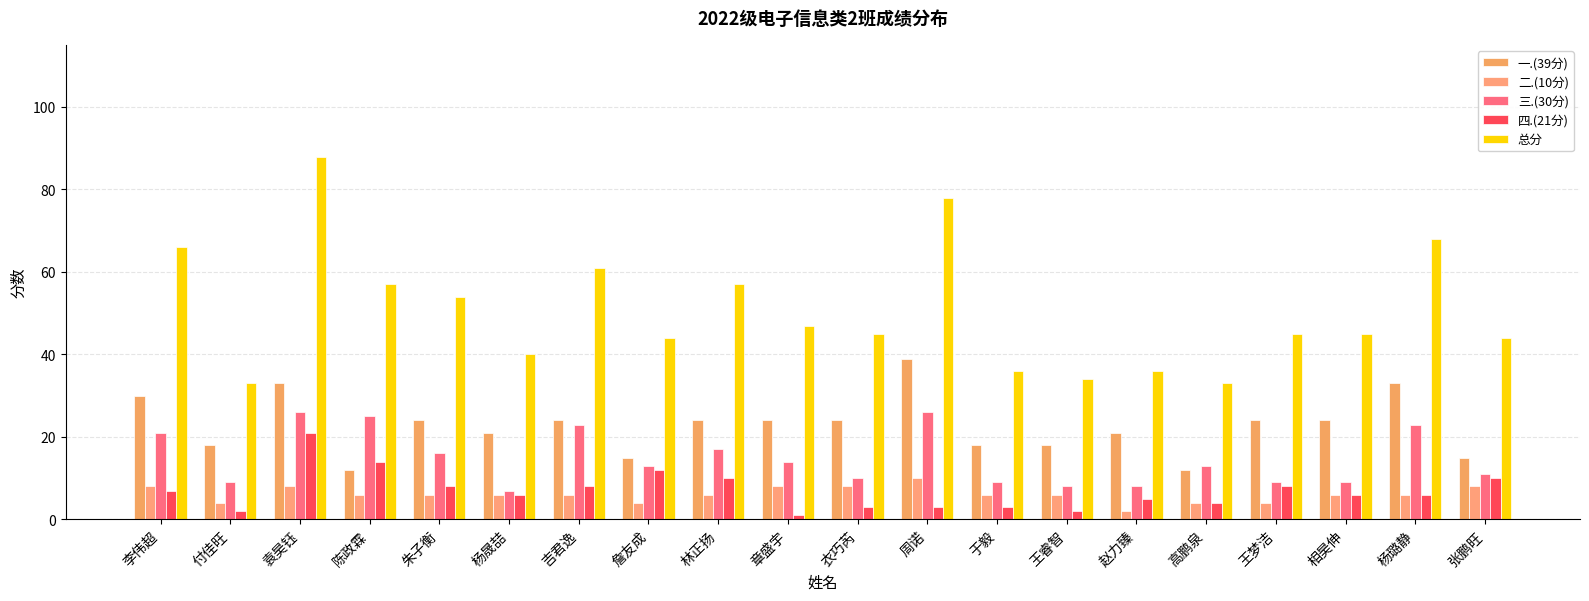

List the series in order of their peak value, lowest first.

二.(10分), 四.(21分), 三.(30分), 一.(39分), 总分